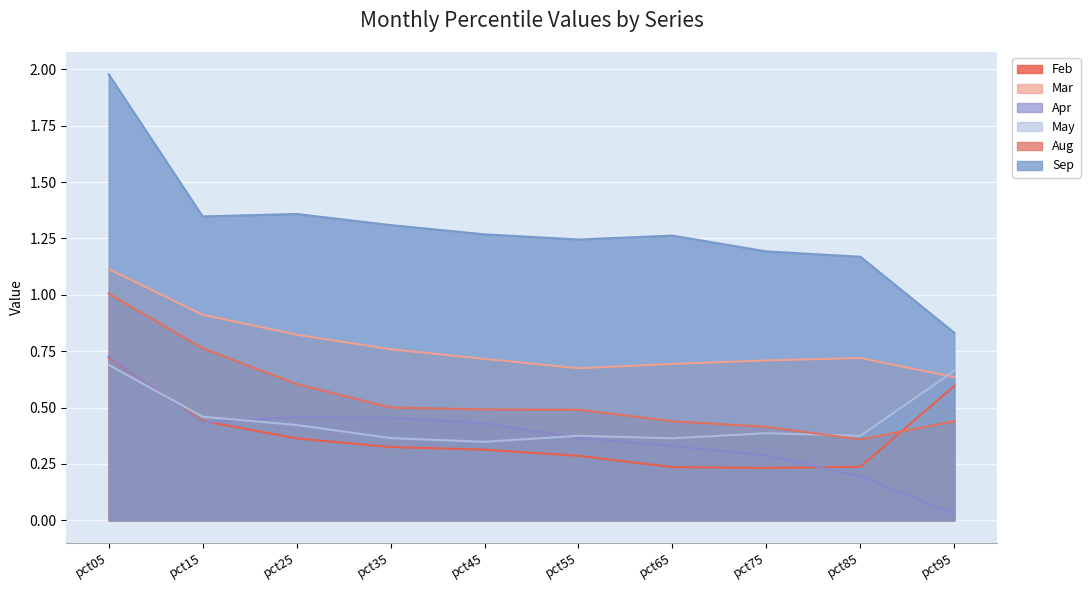

Which series ends up on top after the final intersection of Feb and May?

May